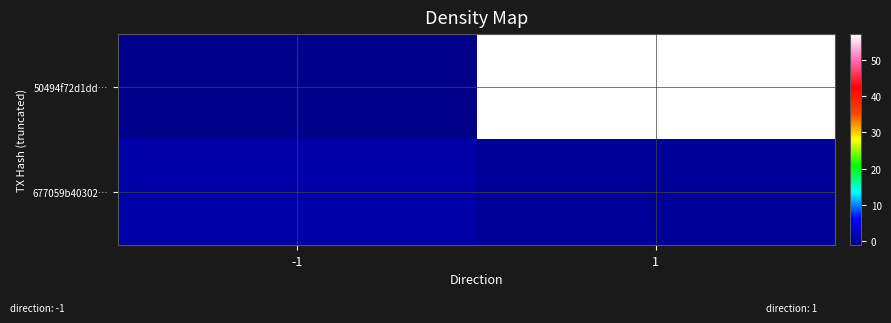

Which series has the largest total across all categories?

50494f72d1dd…